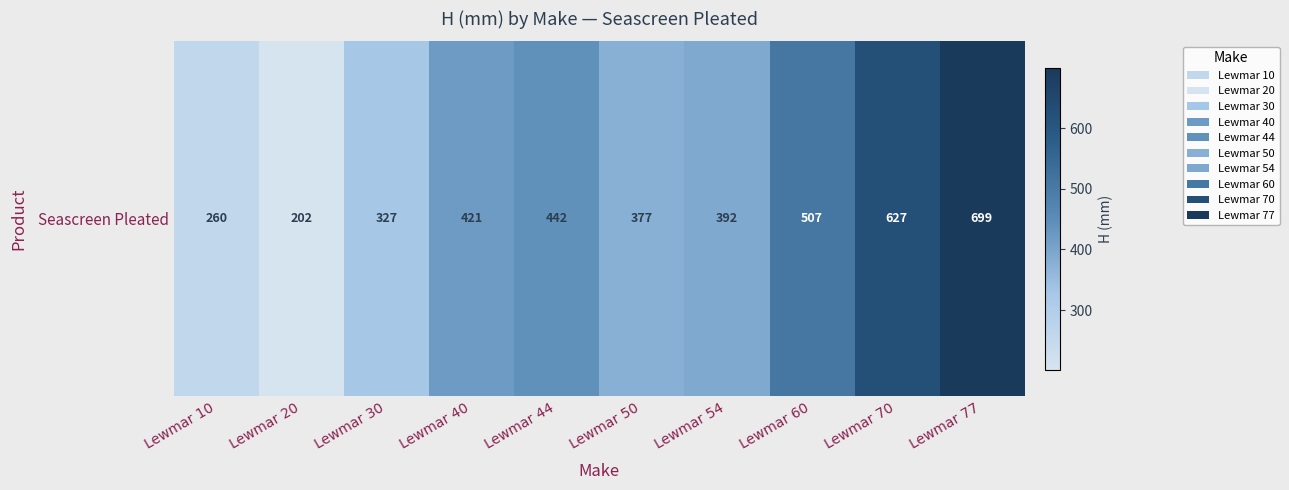

What is the maximum value shown in the chart?

699